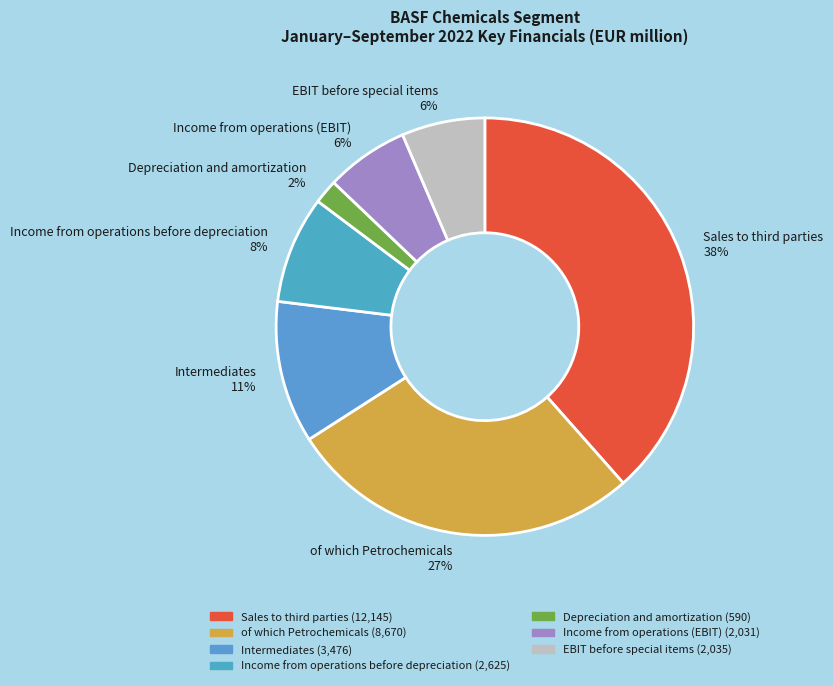

To the nearest percent, what is the difference between the largest and smallest slice percentages?

37%